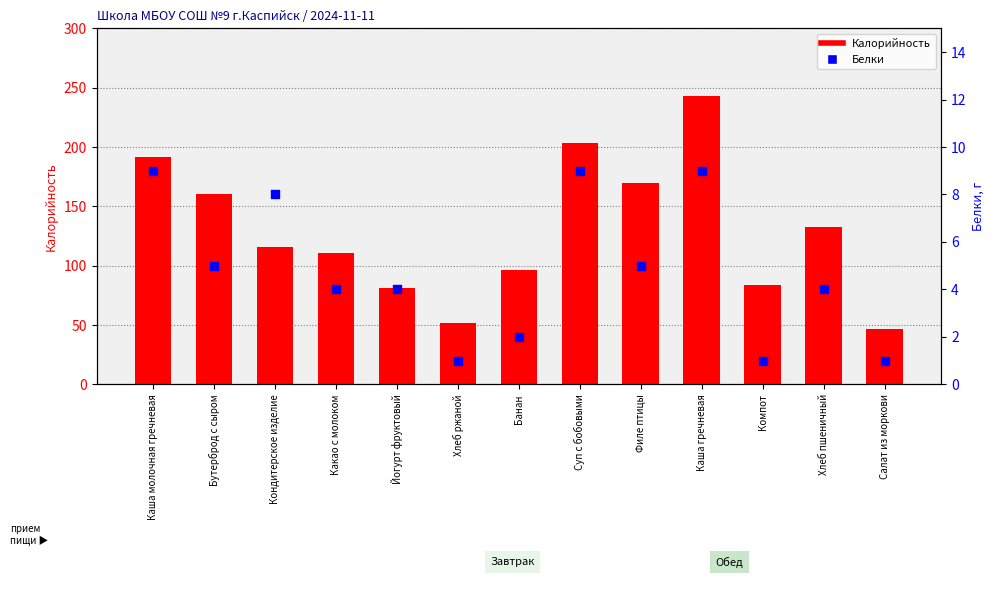

Which series has the widest spread of Y values?

Калорийность